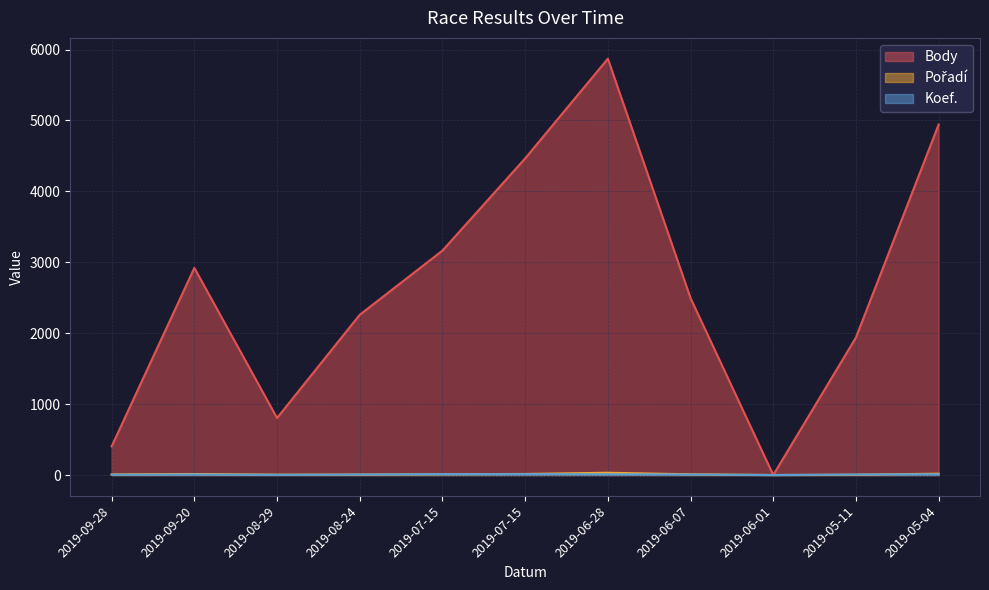

What is the spread (max minus min) of values at 2019-07-15?

3154